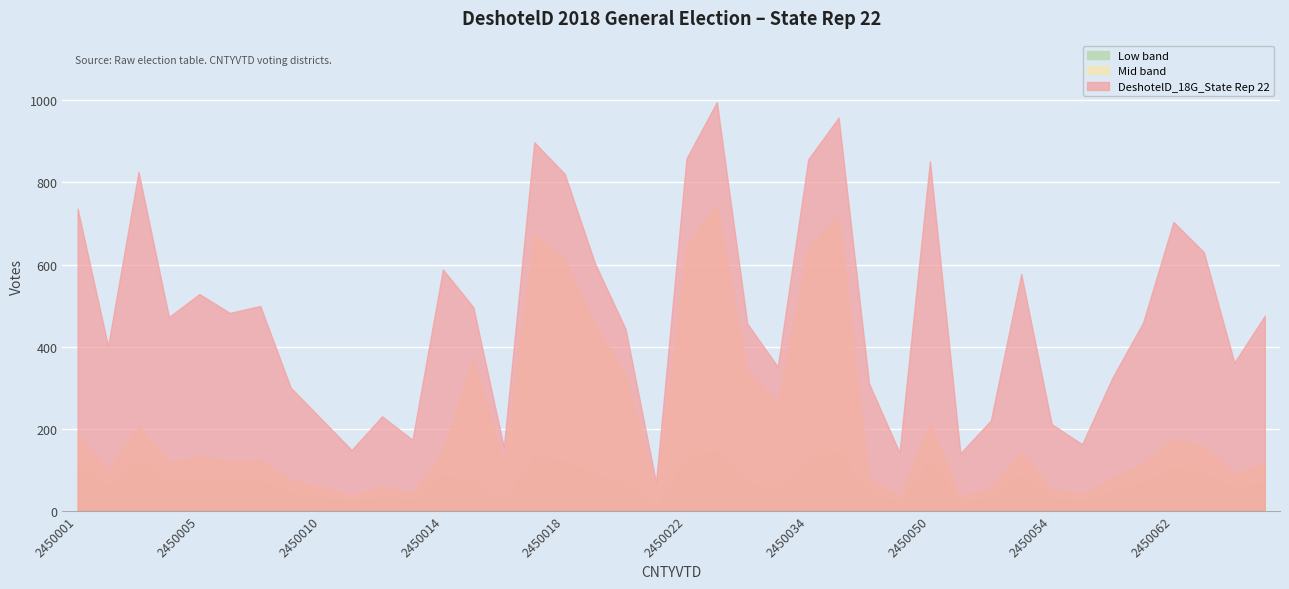

How many lines are shown in the chart?

3